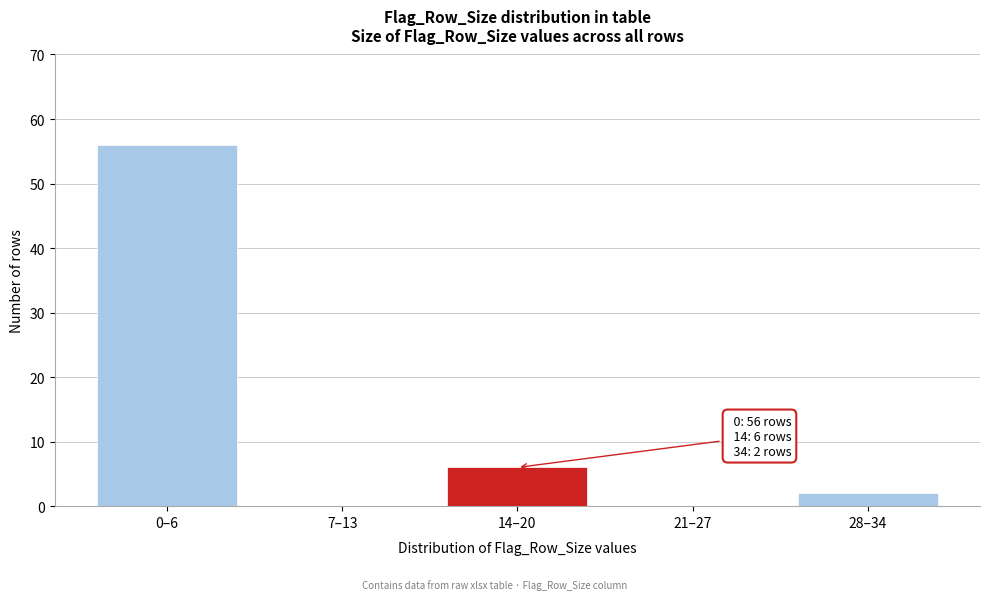

Reading left to right, extract all data points from this chart.

0–6=56	7–13=0	14–20=6	21–27=0	28–34=2